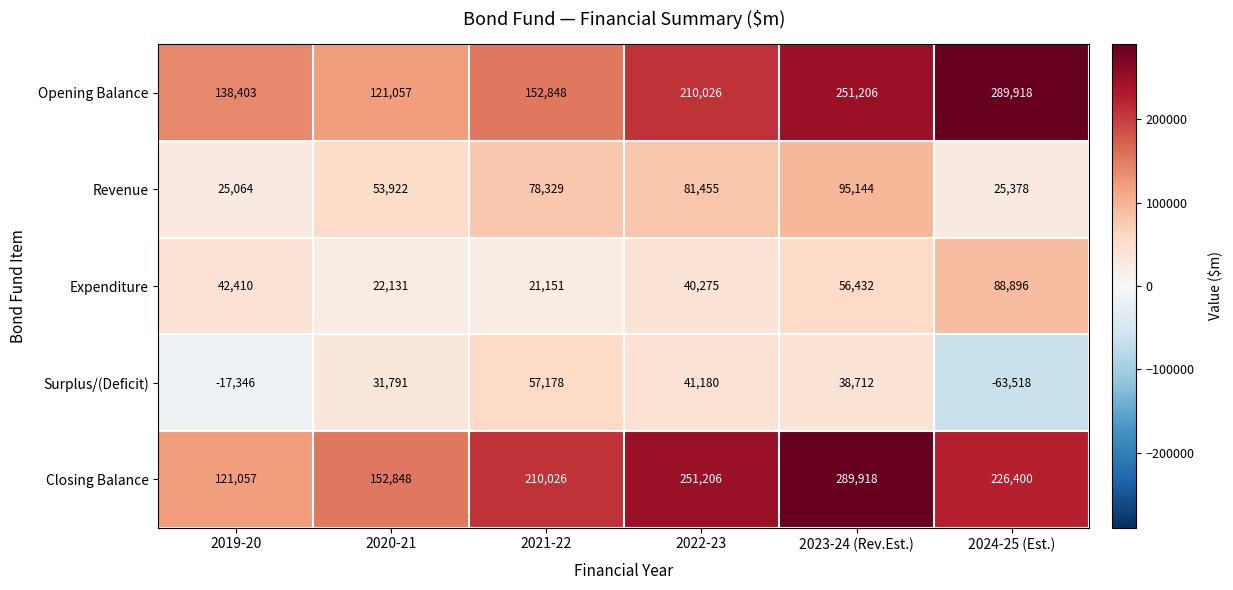

True or false: Revenue has a value of 15360 at 2024-25 (Est.).

False